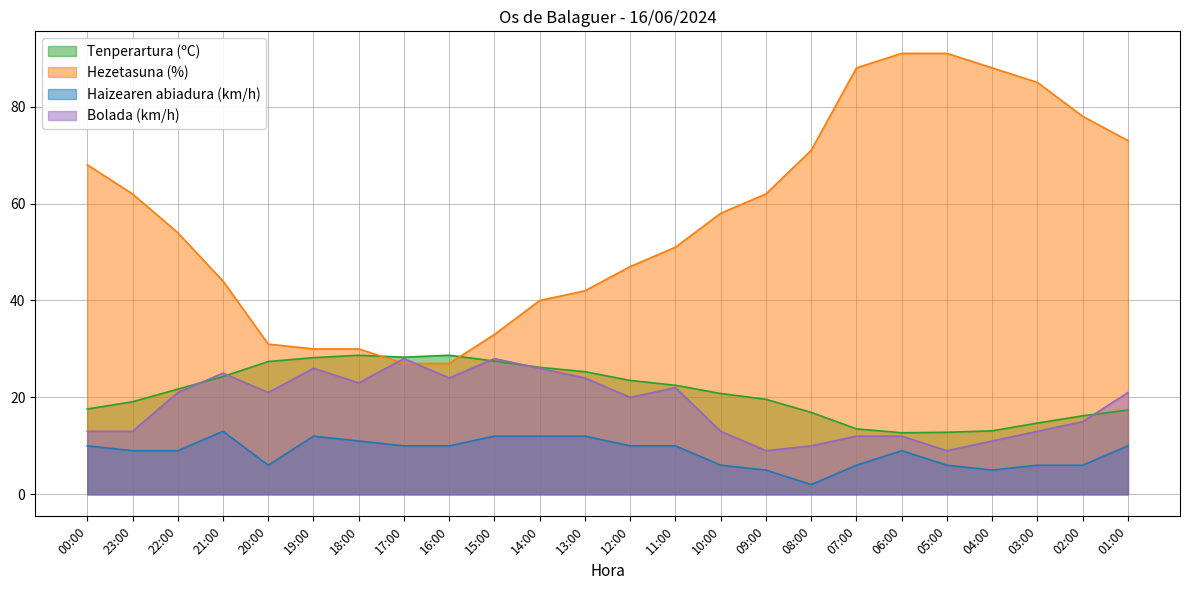

Reading left to right, extract all data points from this chart.

Tenperartura (ºC): 00:00=17.6	23:00=19.1	22:00=21.7	21:00=24.3	20:00=27.4	19:00=28.2	18:00=28.7	17:00=28.3	16:00=28.7	15:00=27.5	14:00=26.2	13:00=25.3	12:00=23.5	11:00=22.5	10:00=20.8	09:00=19.6	08:00=16.9	07:00=13.5	06:00=12.7	05:00=12.8	04:00=13.1	03:00=14.7	02:00=16.2	01:00=17.4
Hezetasuna (%): 00:00=68.0	23:00=62.0	22:00=54.0	21:00=44.0	20:00=31.0	19:00=30.0	18:00=30.0	17:00=27.0	16:00=27.0	15:00=33.0	14:00=40.0	13:00=42.0	12:00=47.0	11:00=51.0	10:00=58.0	09:00=62.0	08:00=71.0	07:00=88.0	06:00=91.0	05:00=91.0	04:00=88.0	03:00=85.0	02:00=78.0	01:00=73.0
Haizearen abiadura (km/h): 00:00=10.0	23:00=9.0	22:00=9.0	21:00=13.0	20:00=6.0	19:00=12.0	18:00=11.0	17:00=10.0	16:00=10.0	15:00=12.0	14:00=12.0	13:00=12.0	12:00=10.0	11:00=10.0	10:00=6.0	09:00=5.0	08:00=2.0	07:00=6.0	06:00=9.0	05:00=6.0	04:00=5.0	03:00=6.0	02:00=6.0	01:00=10.0
Bolada (km/h): 00:00=13.0	23:00=13.0	22:00=21.0	21:00=25.0	20:00=21.0	19:00=26.0	18:00=23.0	17:00=28.0	16:00=24.0	15:00=28.0	14:00=26.0	13:00=24.0	12:00=20.0	11:00=22.0	10:00=13.0	09:00=9.0	08:00=10.0	07:00=12.0	06:00=12.0	05:00=9.0	04:00=11.0	03:00=13.0	02:00=15.0	01:00=21.0